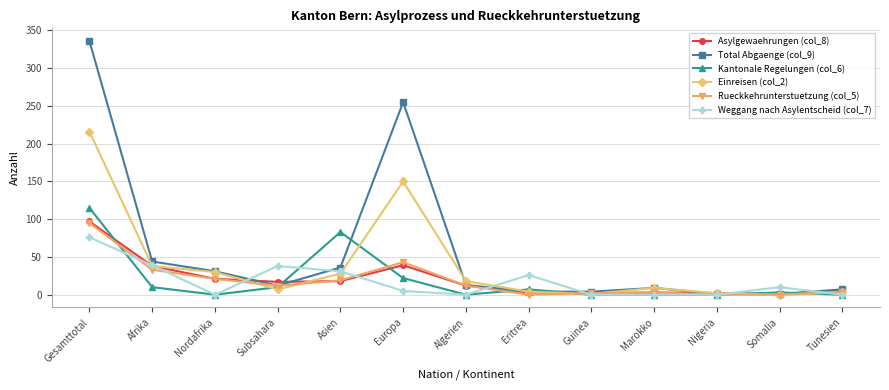

How many categories are shown in the chart?

13